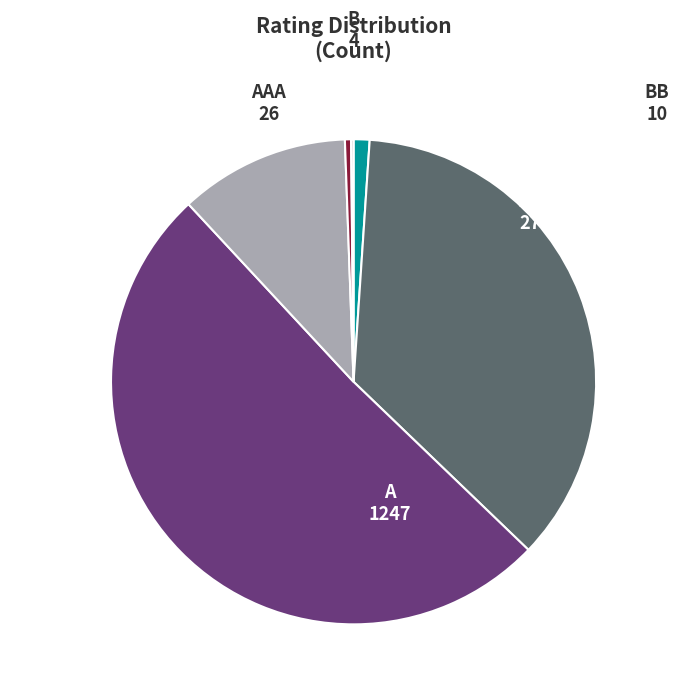

Which category accounts for the majority?

A